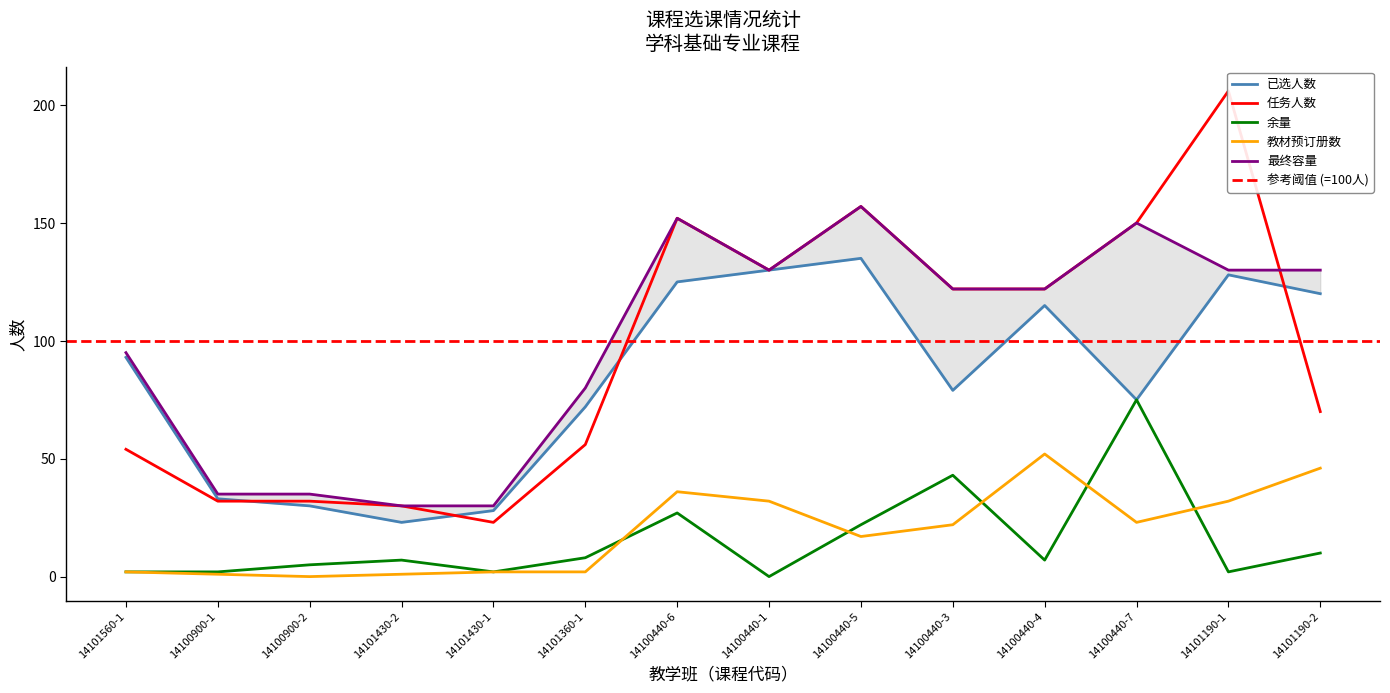

Is the value of 教材预订册数 at 14100440-3 greater than the value of 余量 at 14100440-3?

No